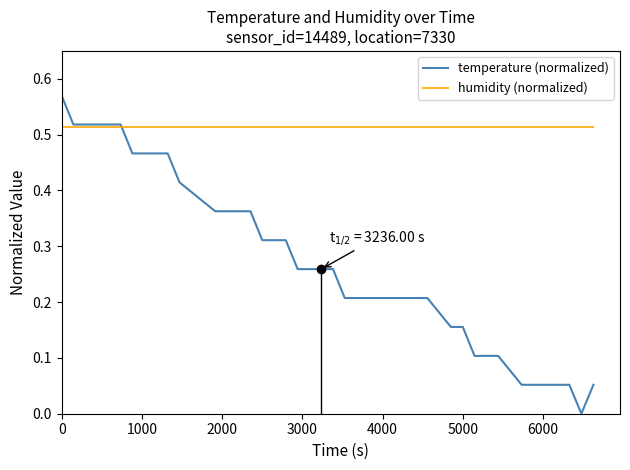

Which series has the largest total across all categories?

humidity (normalized)